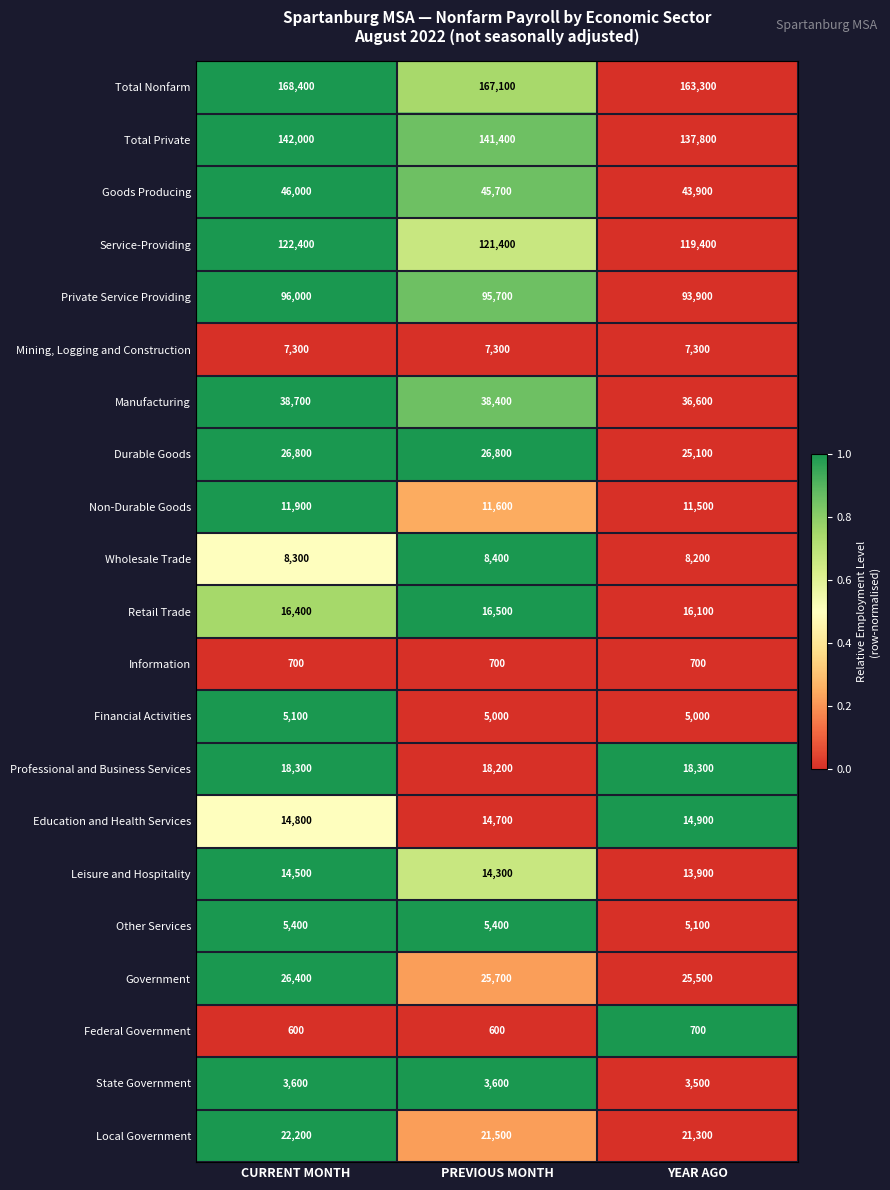

At CURRENT MONTH, list the series in order from smallest to largest.

Federal Government, Information, State Government, Financial Activities, Other Services, Mining, Logging and Construction, Wholesale Trade, Non-Durable Goods, Leisure and Hospitality, Education and Health Services, Retail Trade, Professional and Business Services, Local Government, Government, Durable Goods, Manufacturing, Goods Producing, Private Service Providing, Service-Providing, Total Private, Total Nonfarm